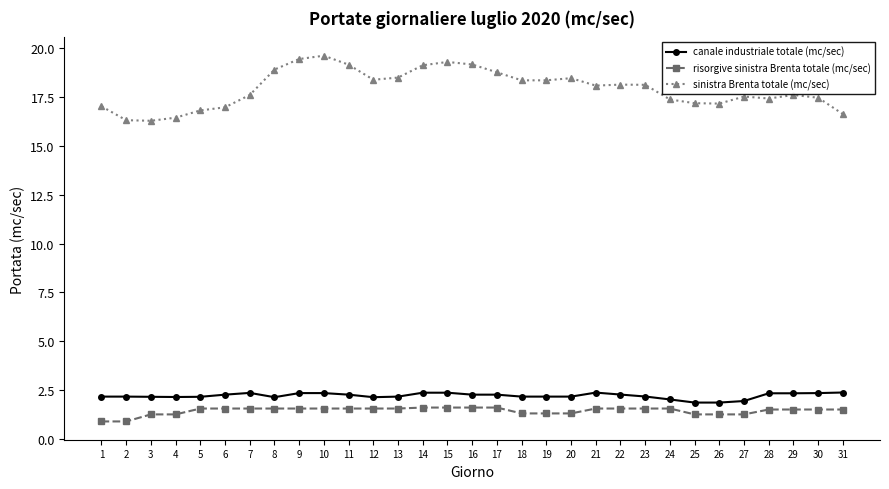

What is the value of the risorgive sinistra Brenta totale (mc/sec) point at the 4th from the left?

1.3